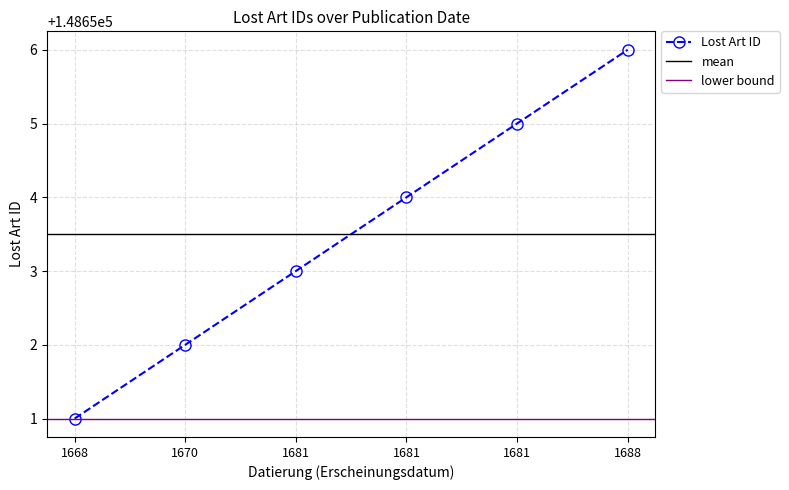

Which has a higher value, 1681 or 1681?

1681